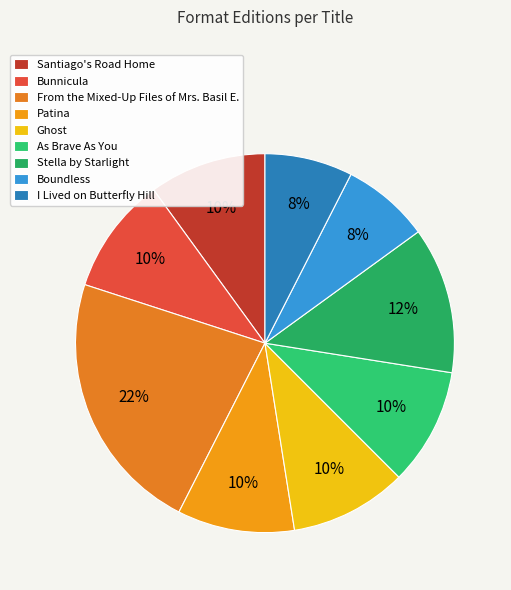

Which has a higher value, Stella by Starlight or From the Mixed-Up Files of Mrs. Basil E.?

From the Mixed-Up Files of Mrs. Basil E.